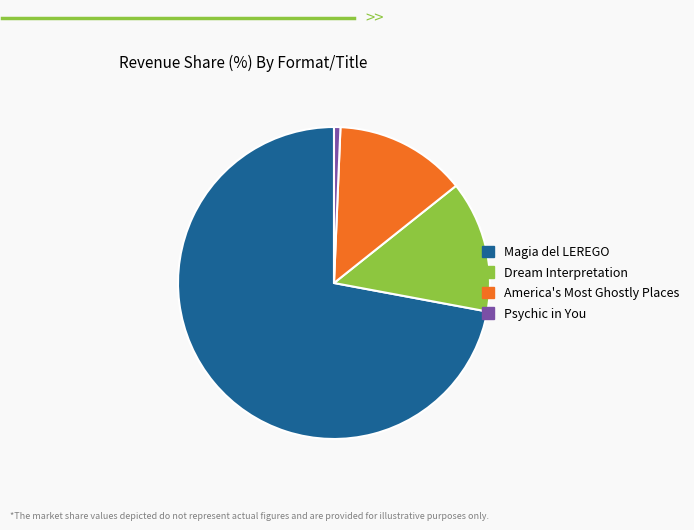

Is it true that America's Most Ghostly Places is 23% of the pie?

False